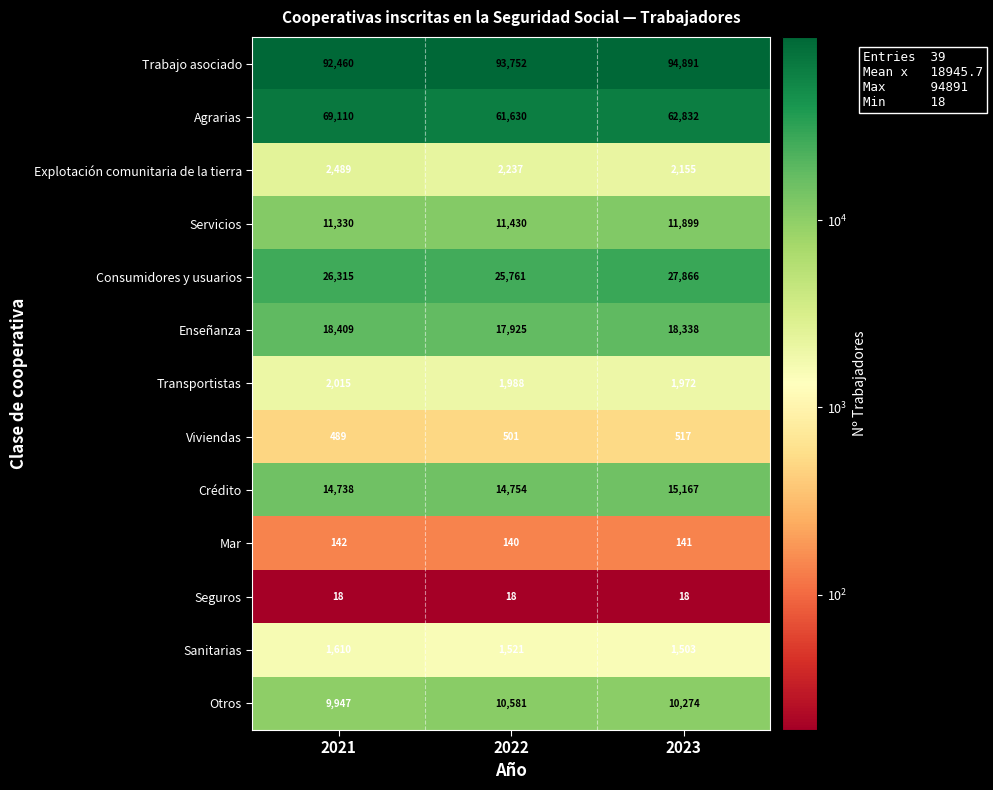

The value of Crédito at 2021 is 14738. True or false?

True